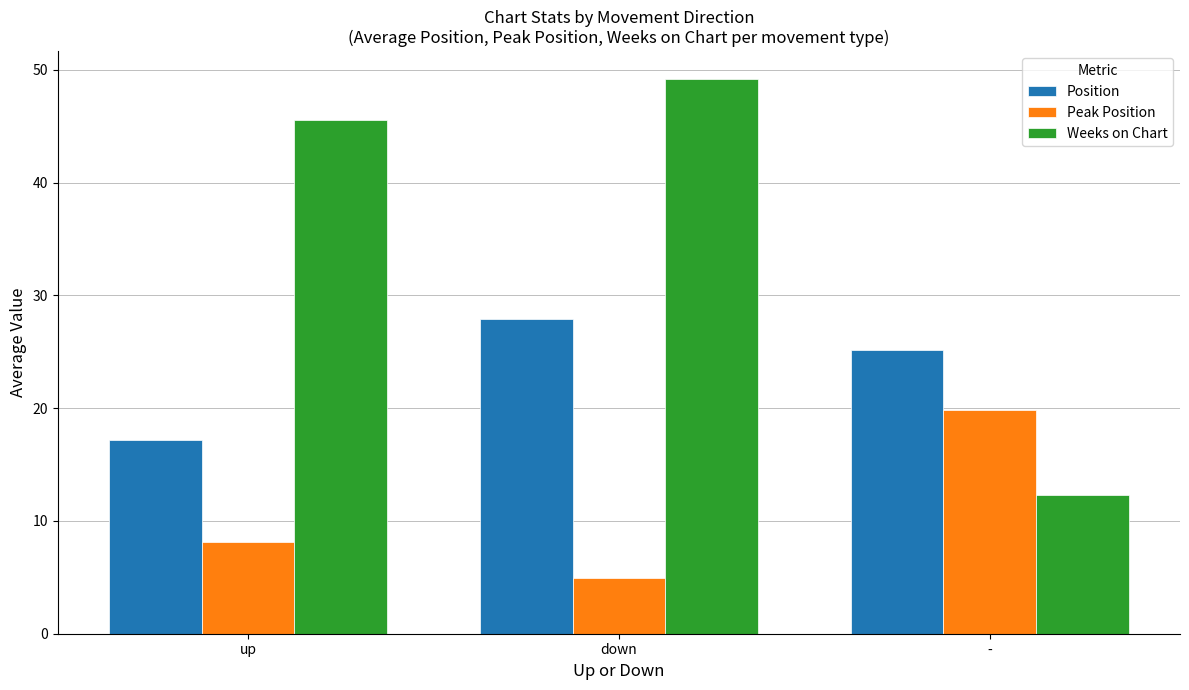

Reading right to left, what are all the values shown in this chart?

Position: -=25.2	down=27.9	up=17.2
Peak Position: -=19.8	down=4.9	up=8.1
Weeks on Chart: -=12.3	down=49.2	up=45.6